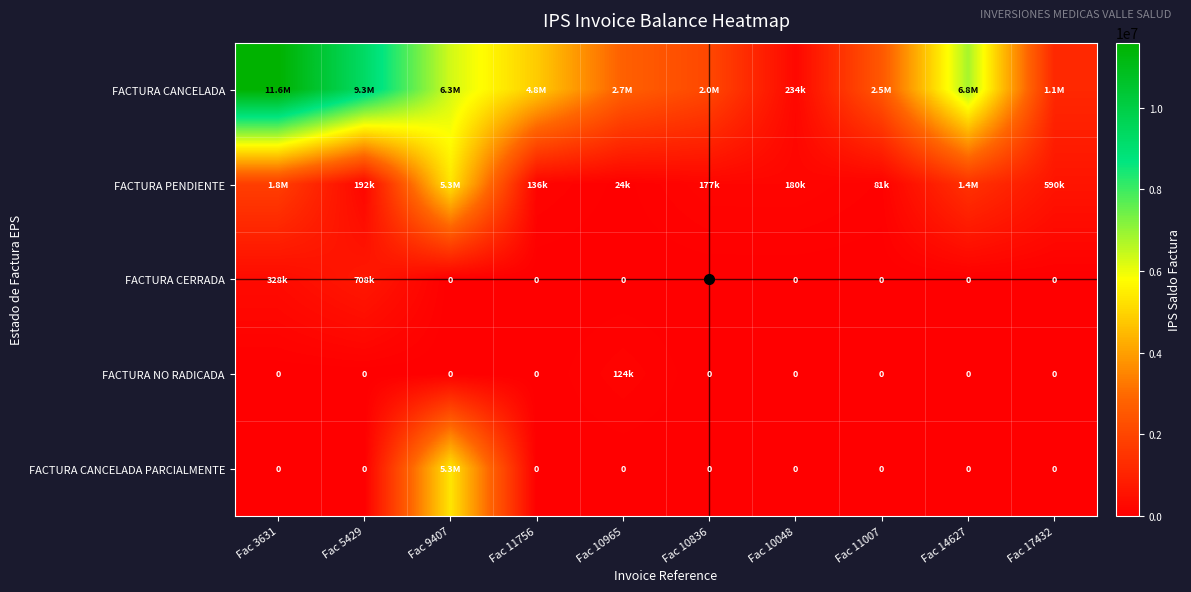

Is it true that FACTURA NO RADICADA equals 30373.9 at Fac 10965?

False